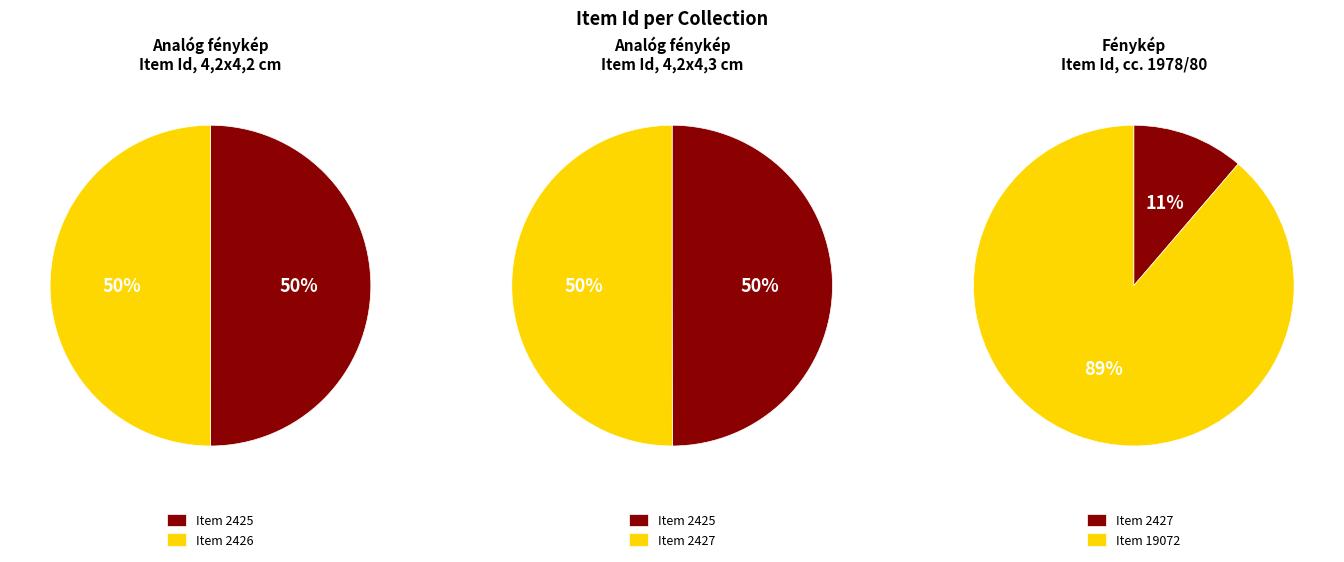

Rank the categories by value from lowest to highest.

Item 2425, Item 2426, Item 2427, Item 19072